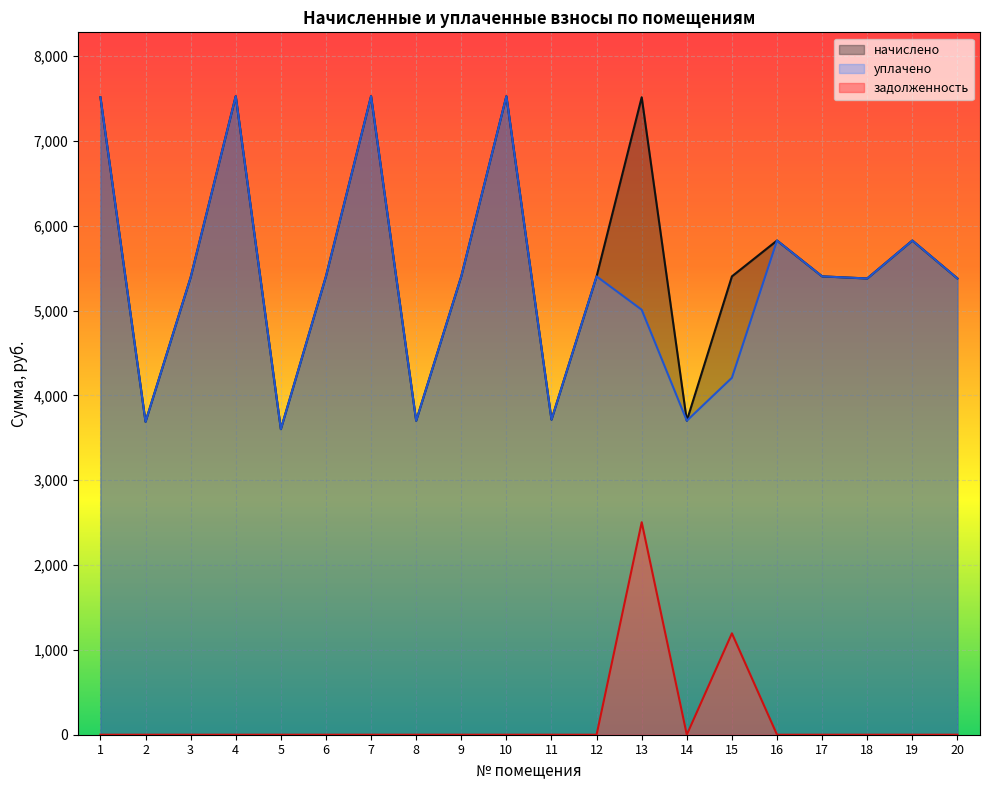

Is it true that начислено equals 2383.9 at 2?

False